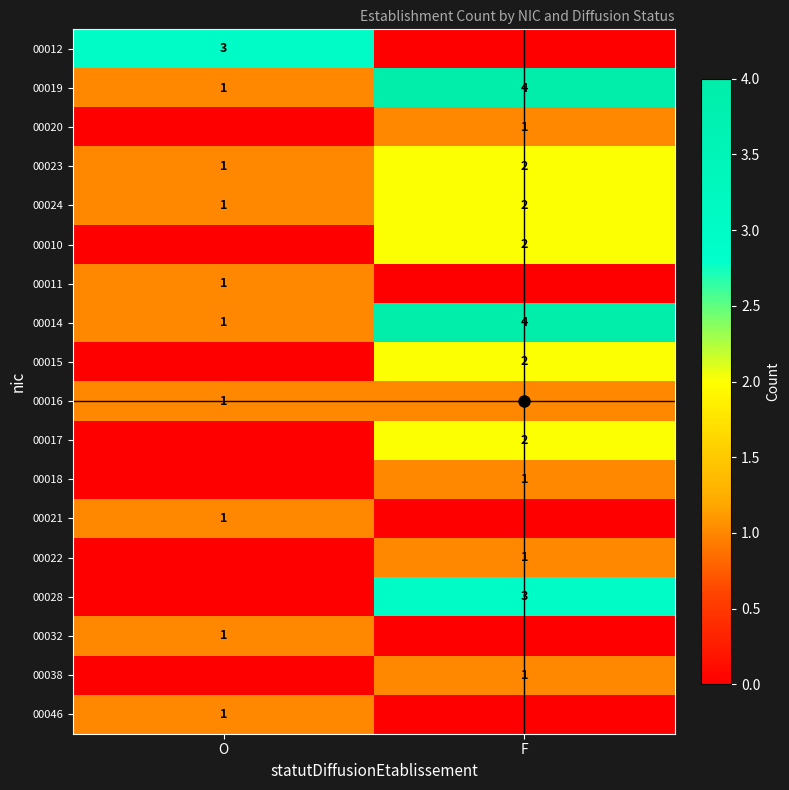

What is the sum of all 00019 values?

5